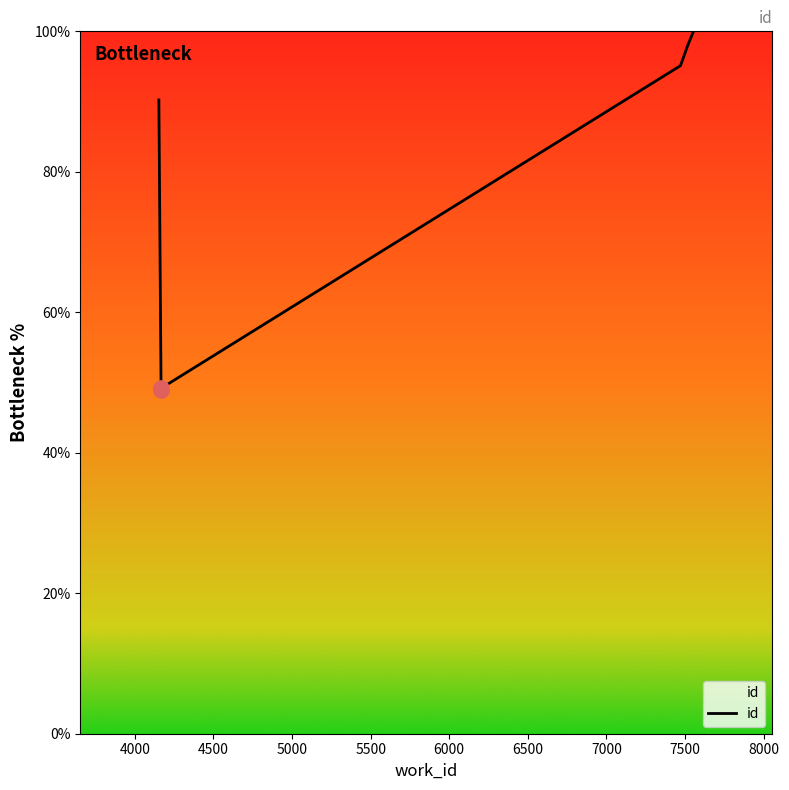

Which has a higher value, 6000 or 5000?

6000